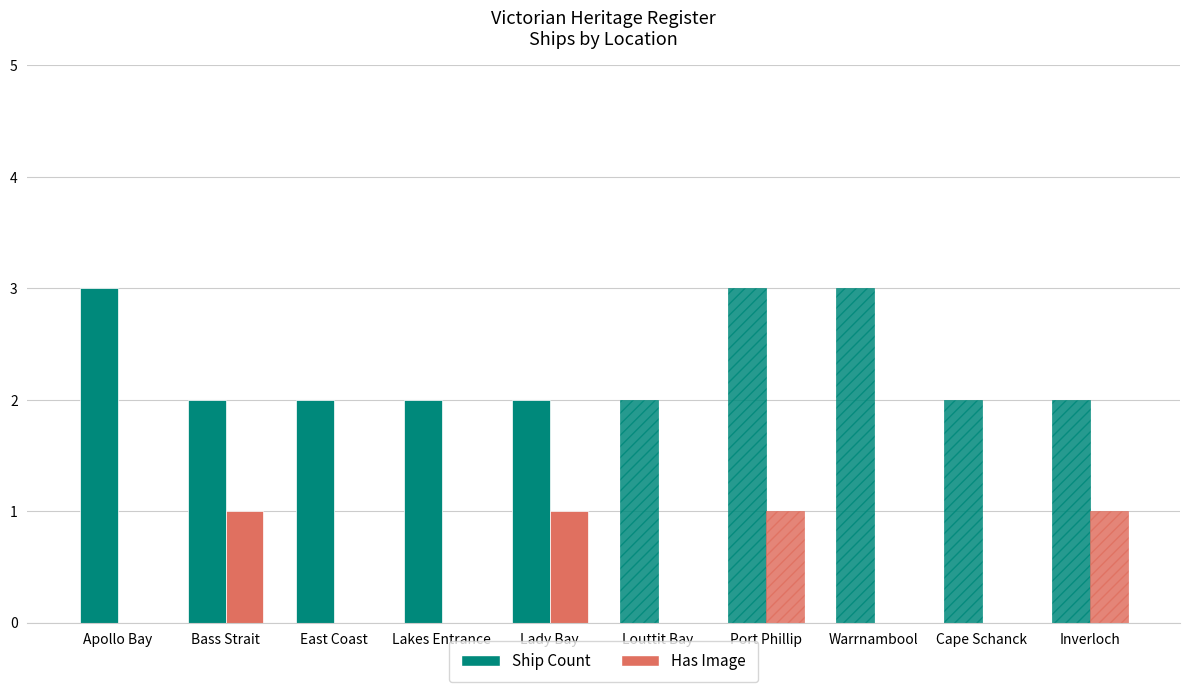

Does the chart contain any negative values?

No